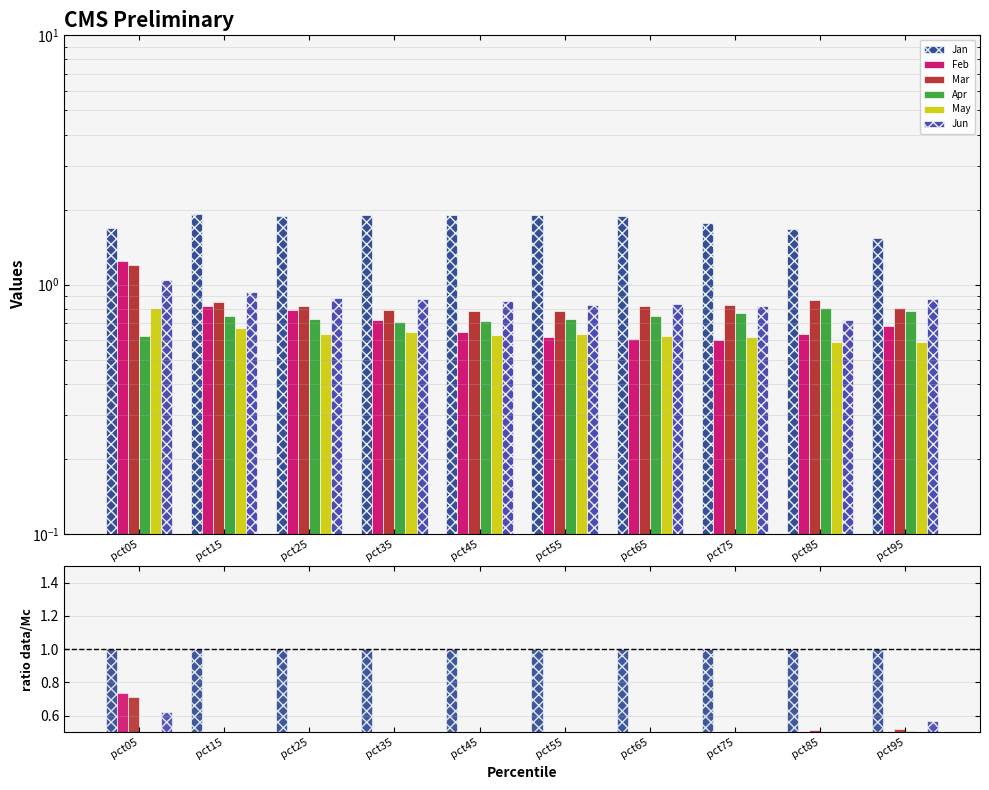

True or false: Apr has a value of 0.3 at pct55.

False